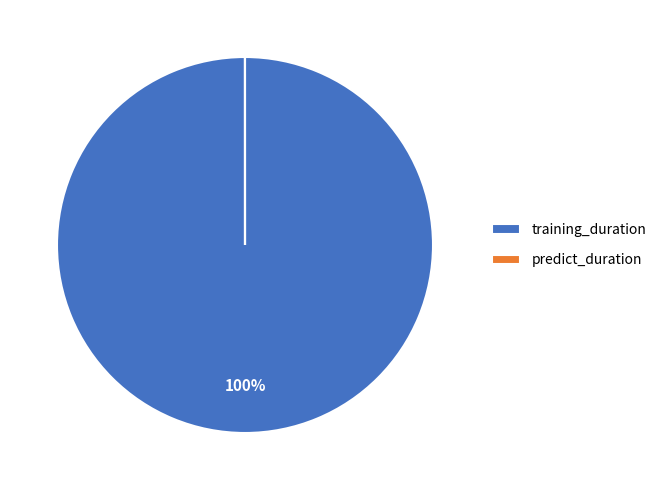

Is there a majority slice in this chart?

Yes